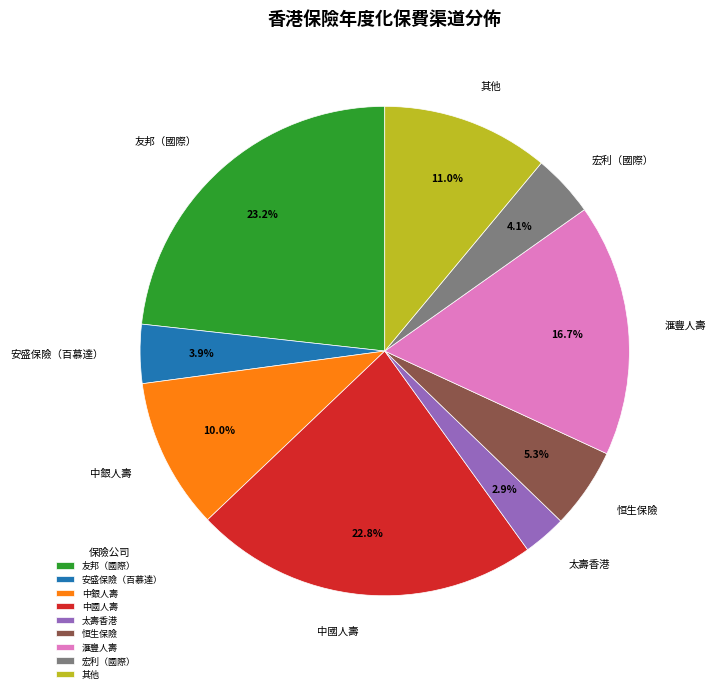

What is the smallest slice in the pie chart?

太壽香港